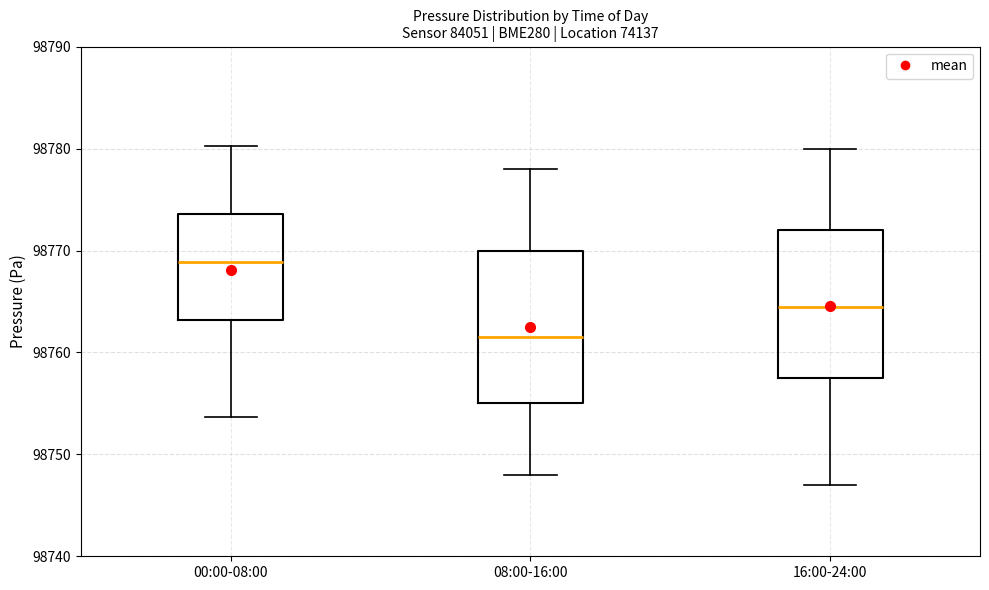

Reading left to right, read every box against the y-axis: the position of its median line, the range the box covers, and the ends of its whiskers. The values are not printed on the chart, so give them approximately, as read against the axis.

00:00-08:00: median 98769, box 98763 to 98774, whiskers 98754 to 98780
08:00-16:00: median 98762, box 98755 to 98770, whiskers 98748 to 98778
16:00-24:00: median 98765, box 98758 to 98772, whiskers 98747 to 98780